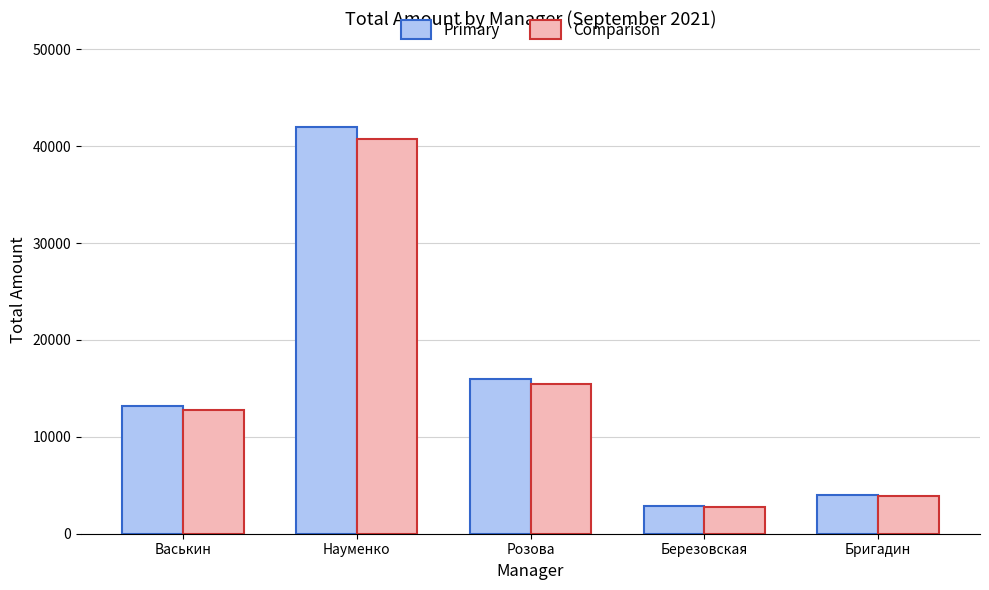

List the series in order of their overall mean, highest first.

Primary, Comparison